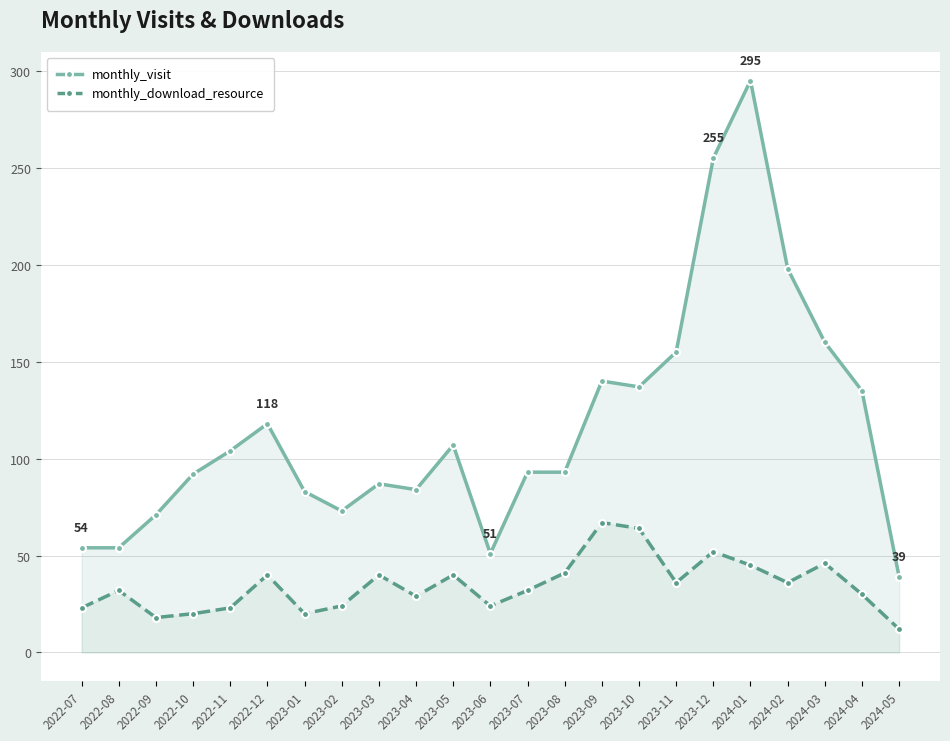

List the series in order of their overall mean, lowest first.

monthly_download_resource, monthly_visit